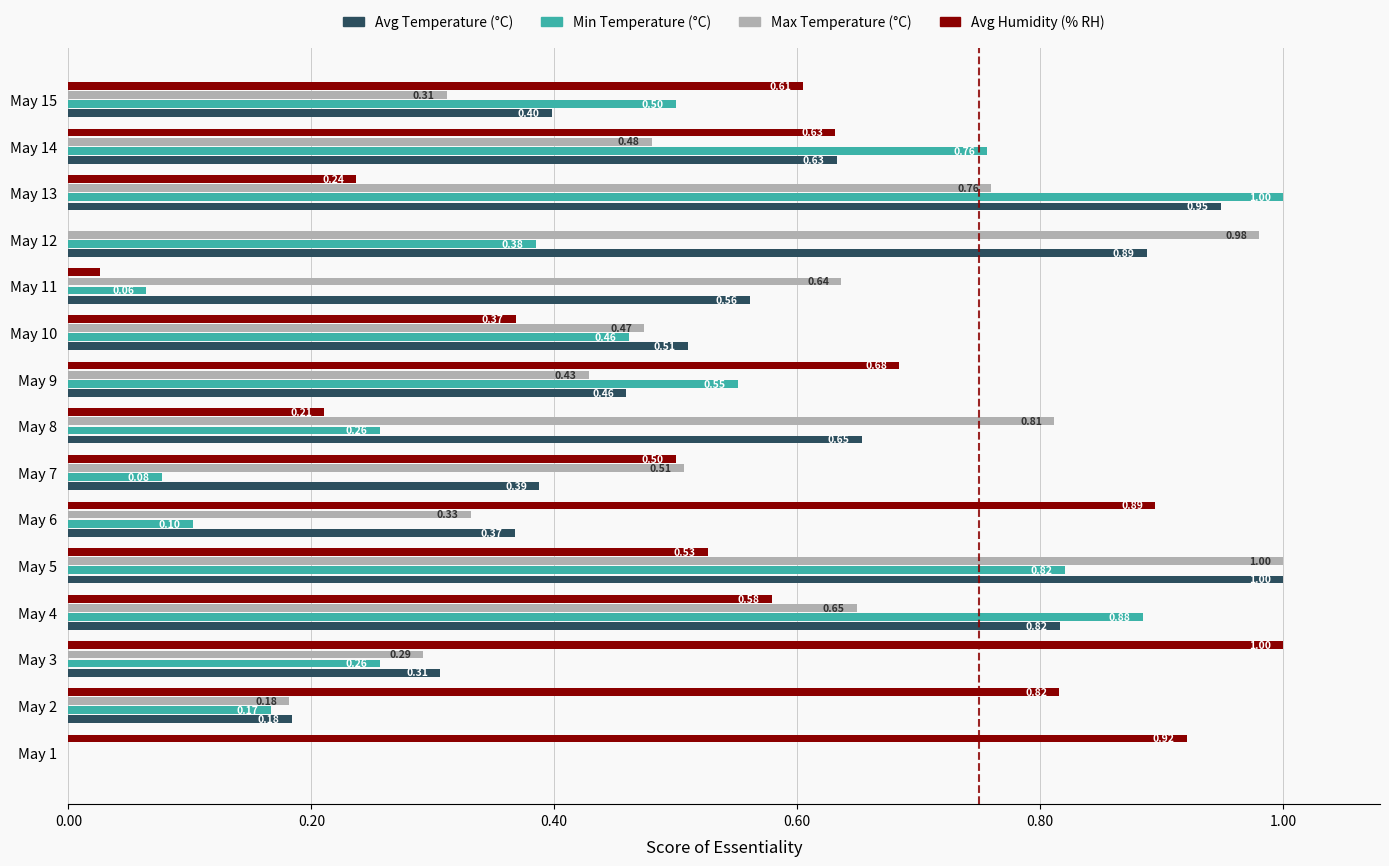

Is the value of Max Temperature (°C) at May 9 greater than the value of Avg Humidity (% RH) at May 6?

No